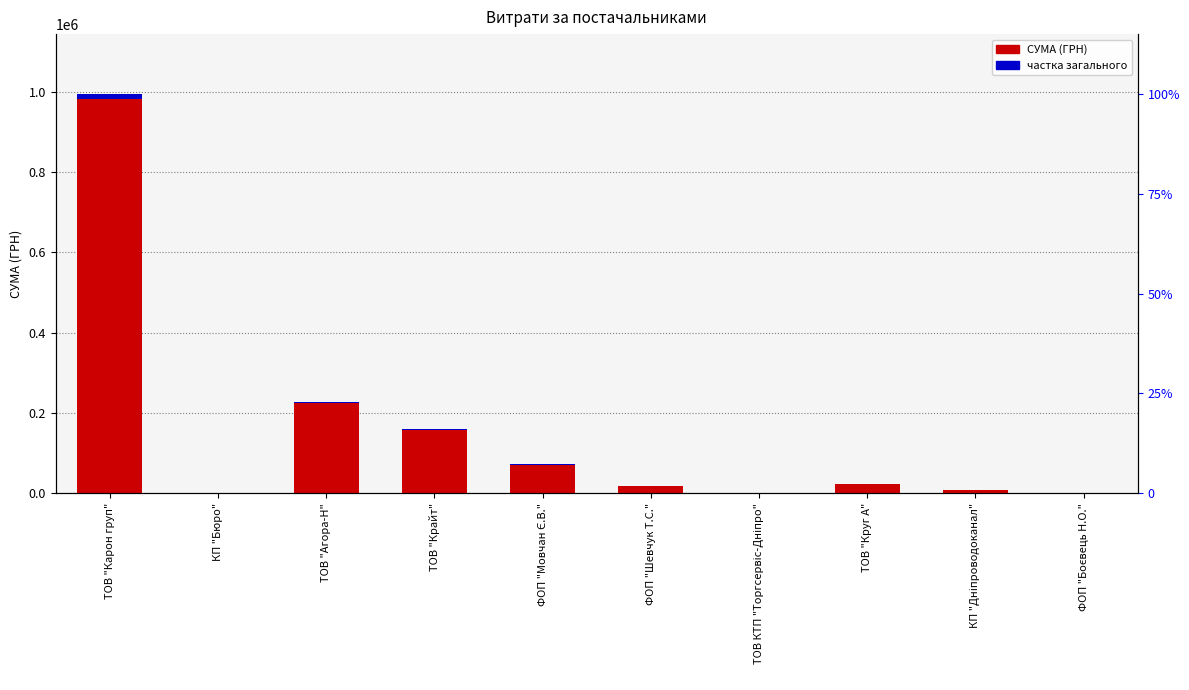

Which has a higher value, ТОВ "Агора-Н" or ФОП "Шевчук Т.С."?

ТОВ "Агора-Н"